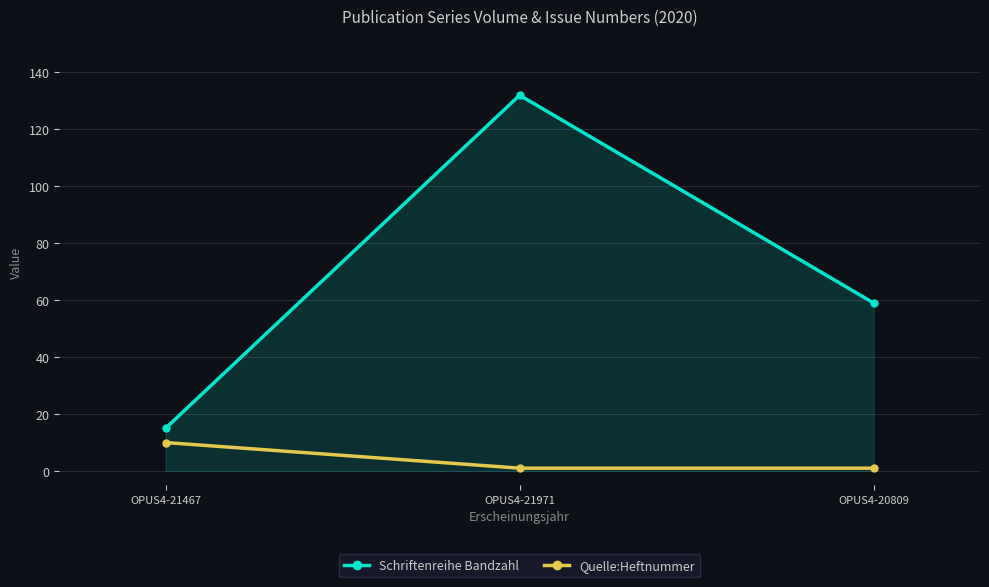

What are all the series names shown in the legend?

Schriftenreihe Bandzahl, Quelle:Heftnummer